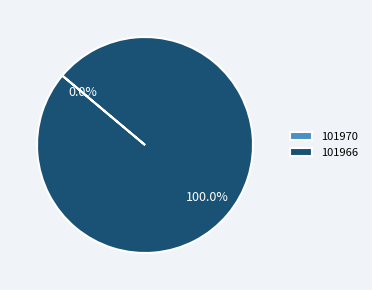

Do 101966 and 101970 together represent more than half of the pie?

Yes